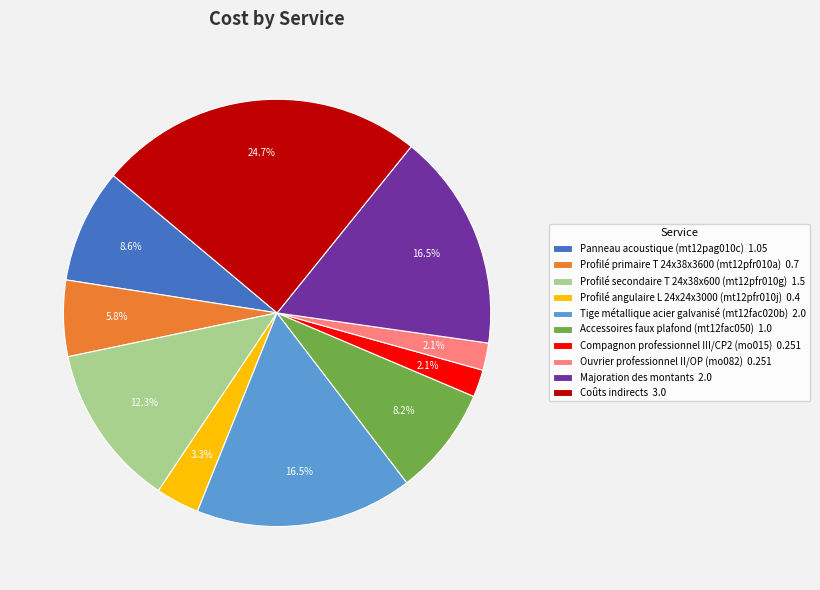

How much of the chart is everything except Profilé secondaire T 24x38x600 (mt12pfr010g)?

87.7%